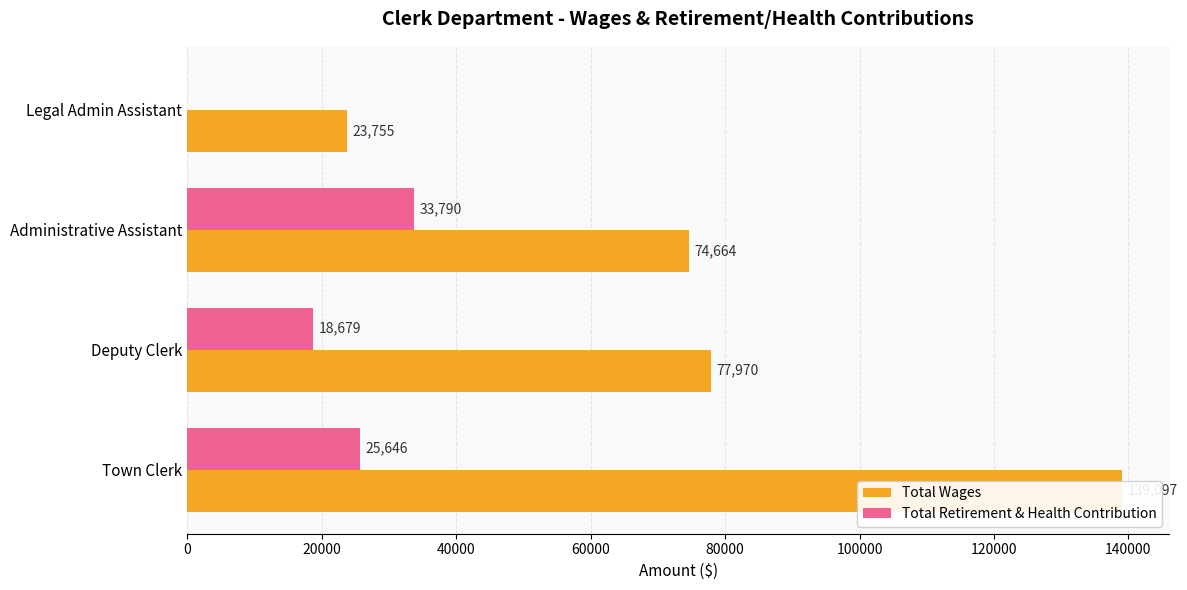

Reading right to left, extract all data points from this chart.

Total Wages: 23755	74664	77970	139097
Total Retirement & Health Contribution: 0	33790	18679	25646